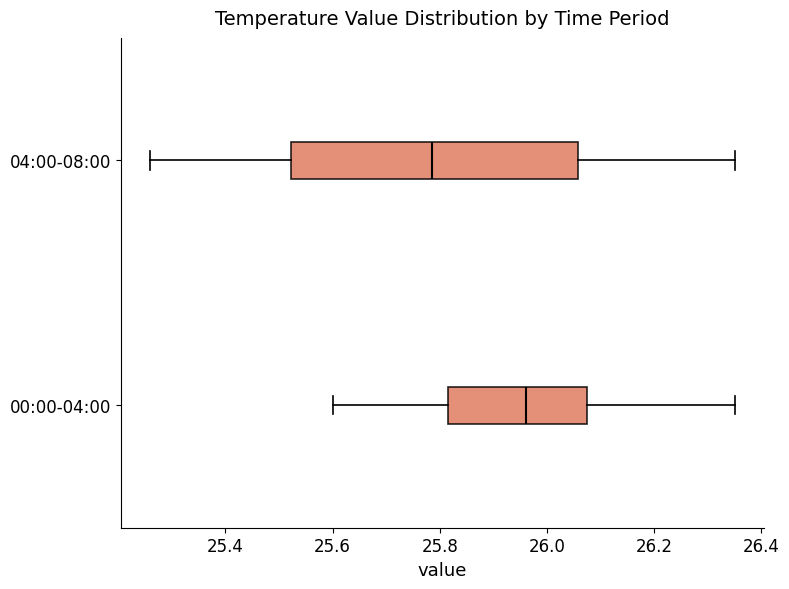

Reading bottom to top, read every box against the x-axis: the position of its median line, the range the box covers, and the ends of its whiskers. The values are not printed on the chart, so give them approximately, as read against the axis.

00:00-04:00: median 25.96, box 25.82 to 26.08, whiskers 25.60 to 26.36
04:00-08:00: median 25.78, box 25.52 to 26.06, whiskers 25.26 to 26.36